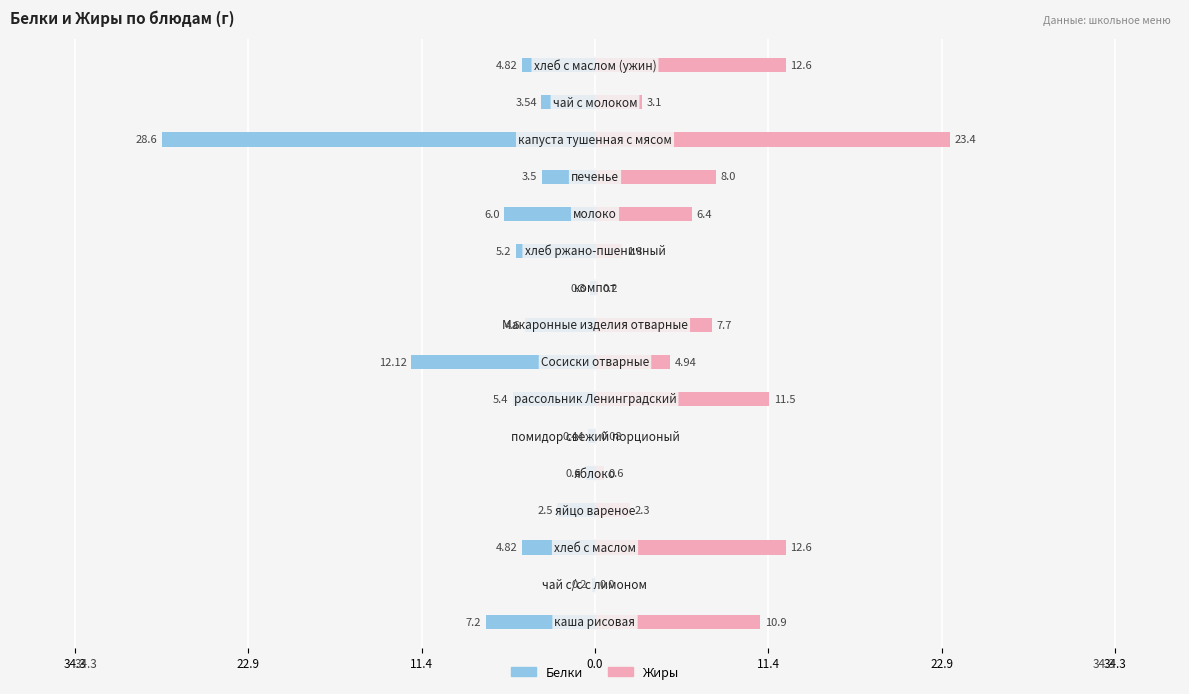

Does the chart contain stacked bars?

No